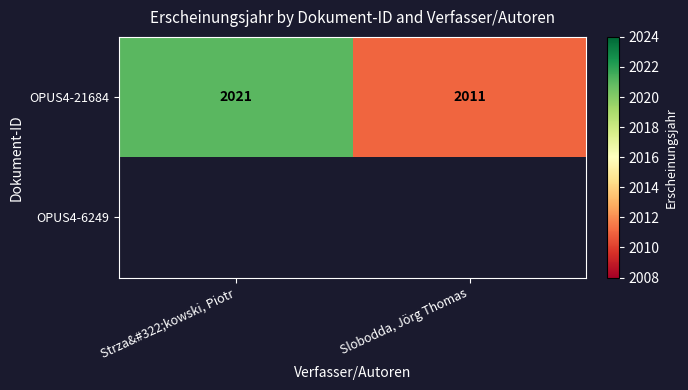

Read the OPUS4-21684 value at Strza&#322;kowski, Piotr, to the nearest 5.

2020